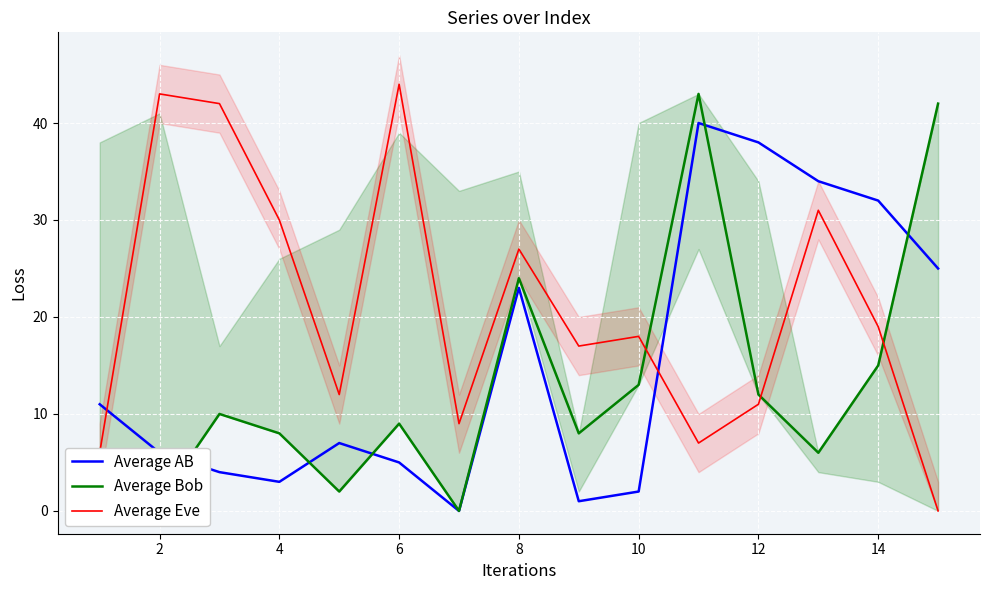

At how many categories does at least one series exceed 13?

12